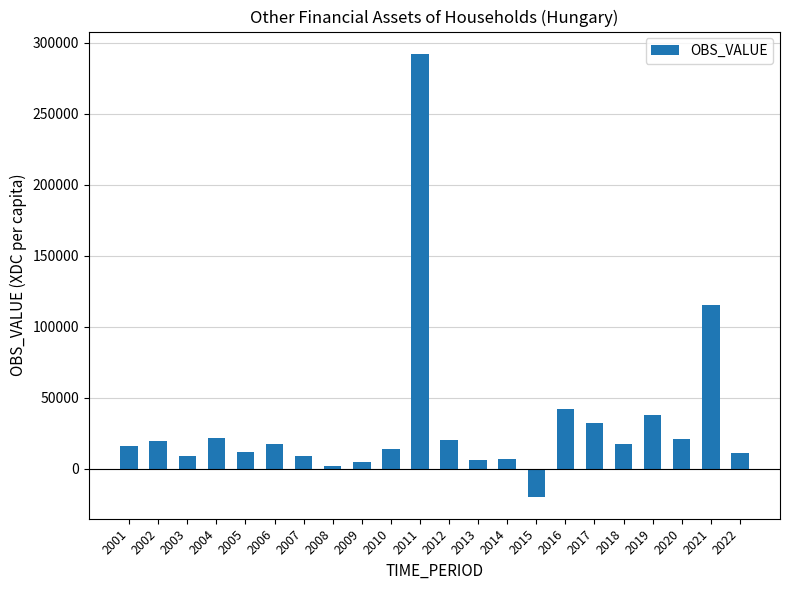

Which has a higher value, 2021 or 2020?

2021